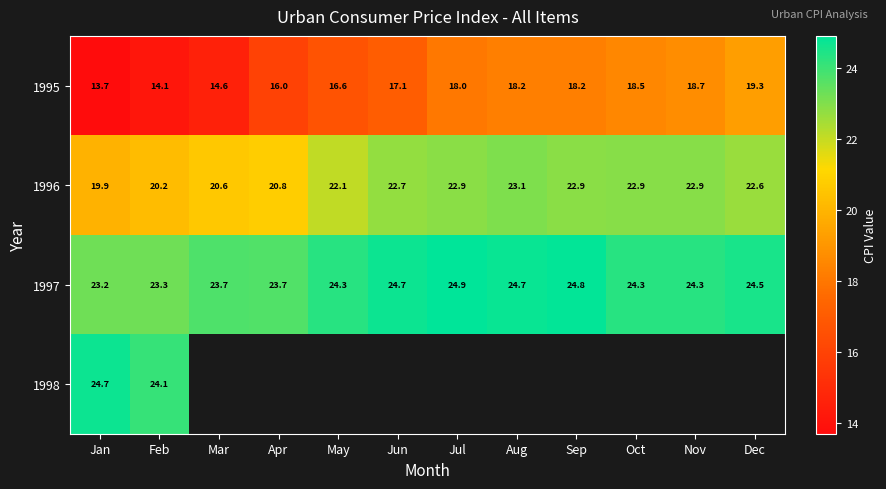

Which category has the highest value across all series?

Jul